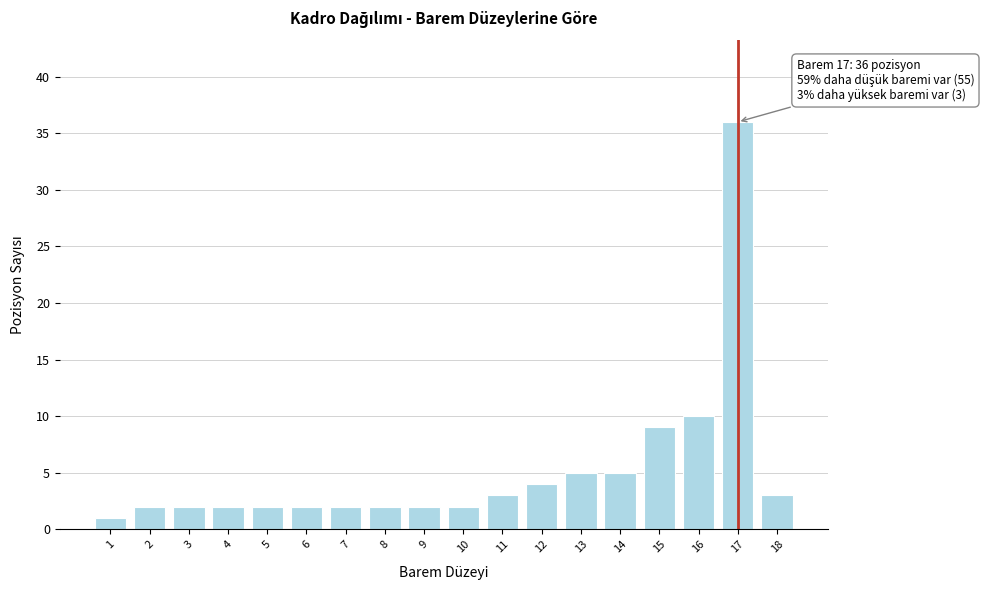

Over which range of the x-axis is the bar tallest?

16.5 to 17.5